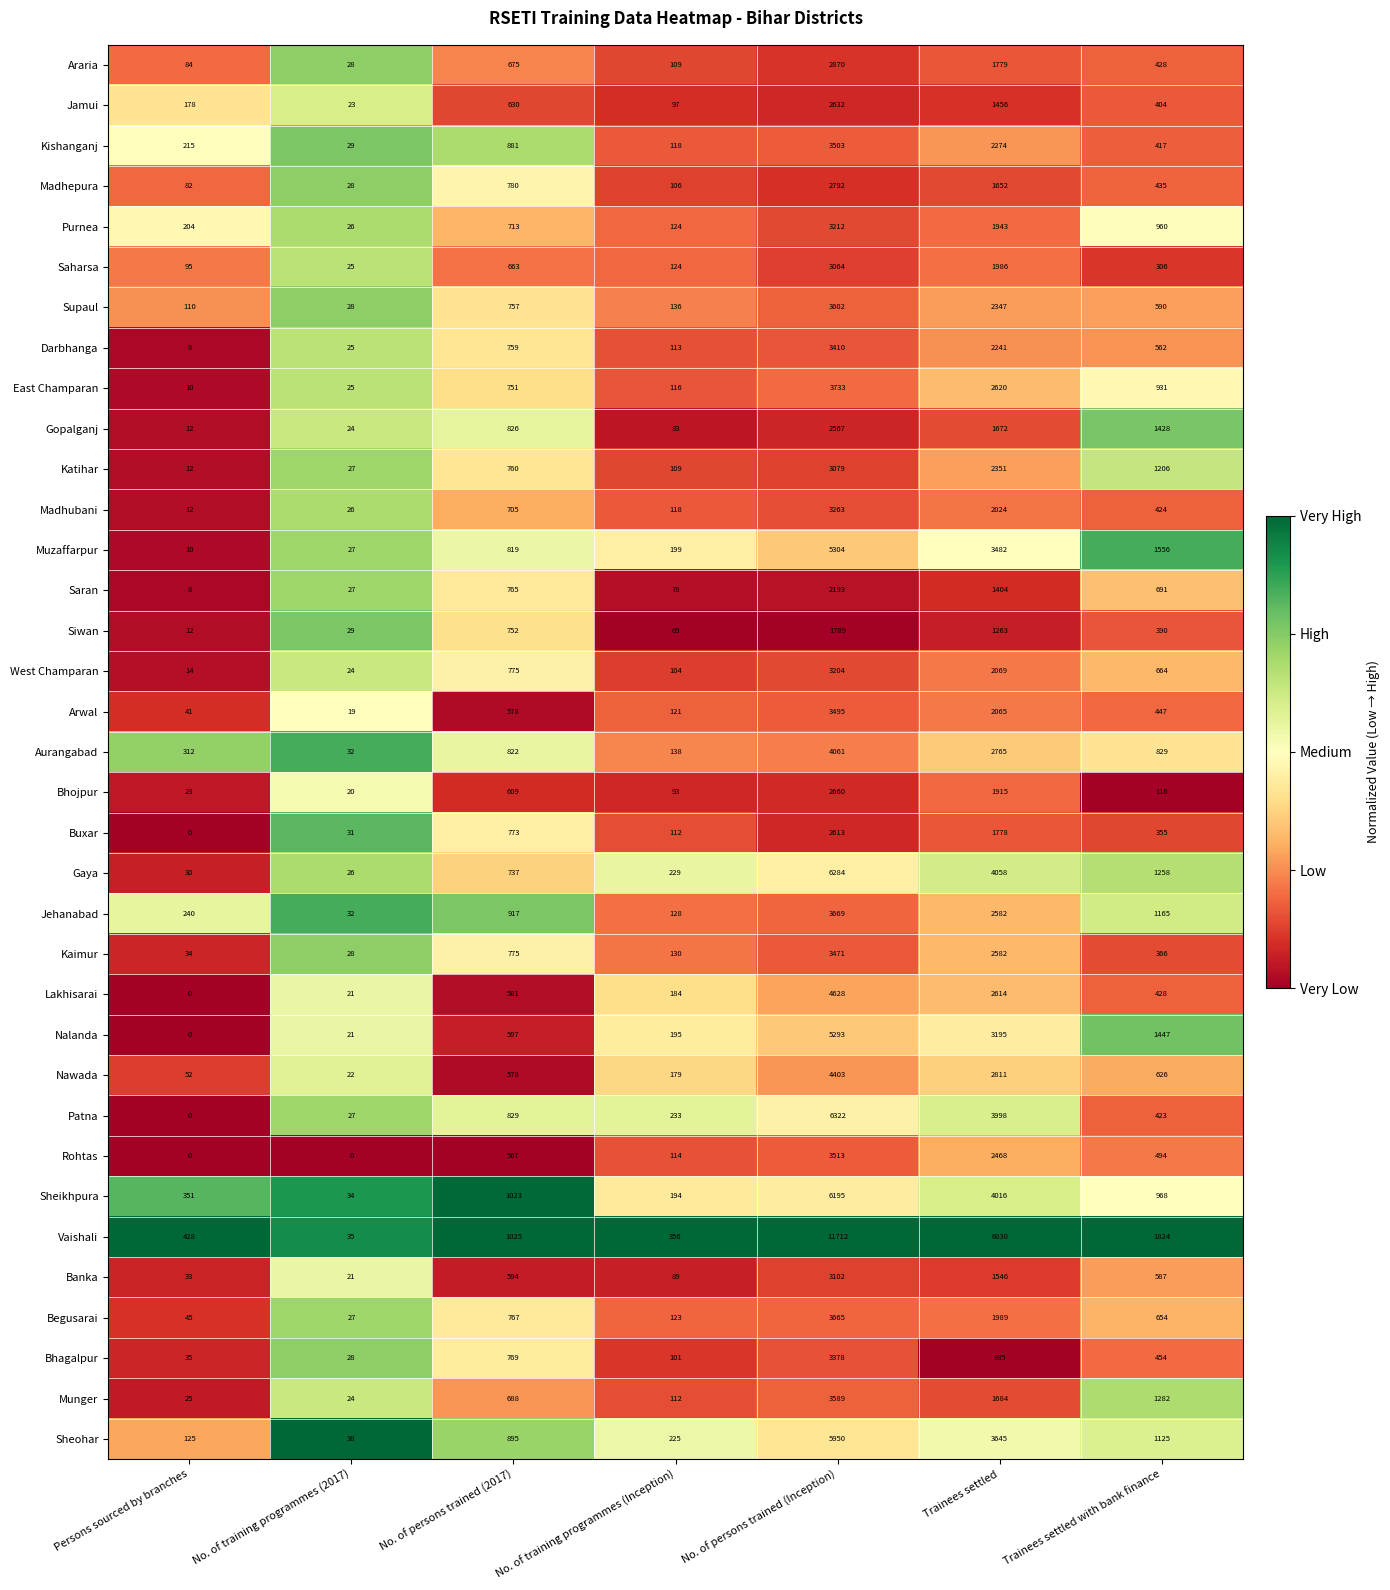

The value of Purnea at Trainees settled with bank finance is 960. True or false?

True